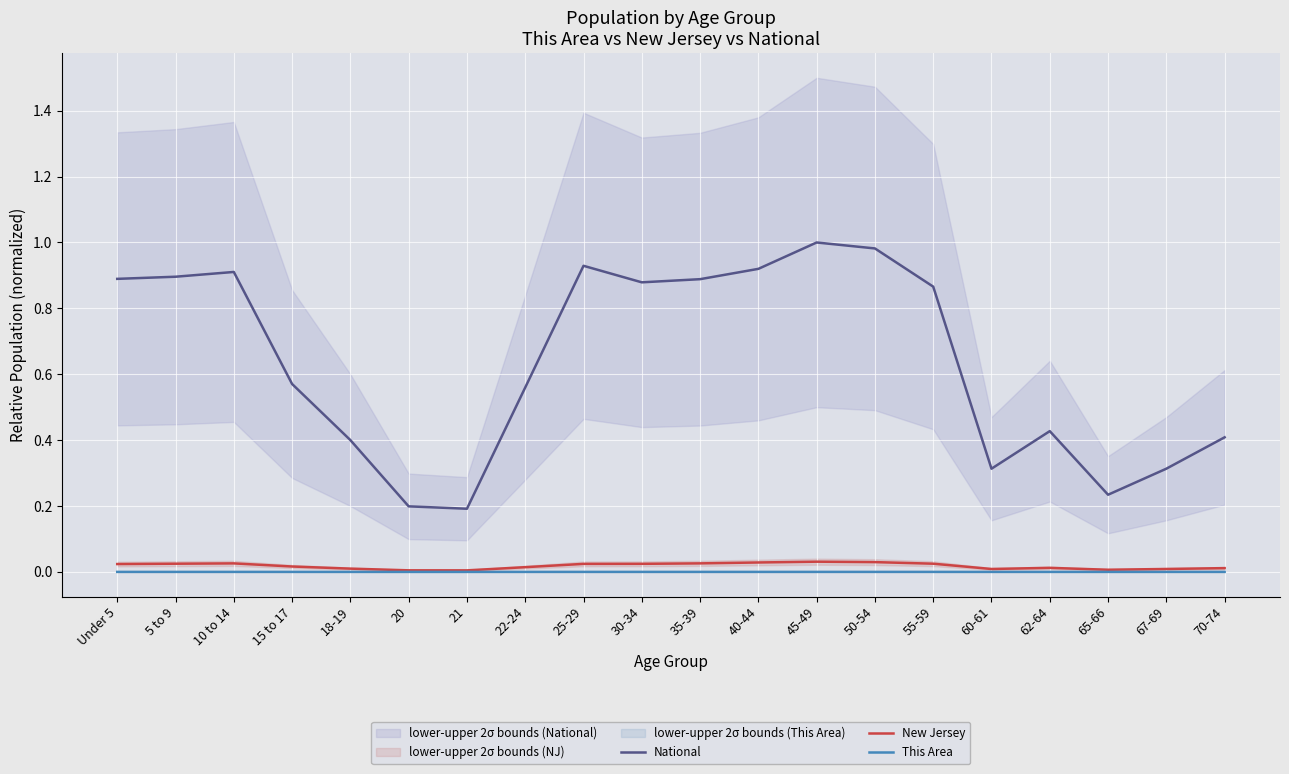

At which label does New Jersey reach its minimum?

21